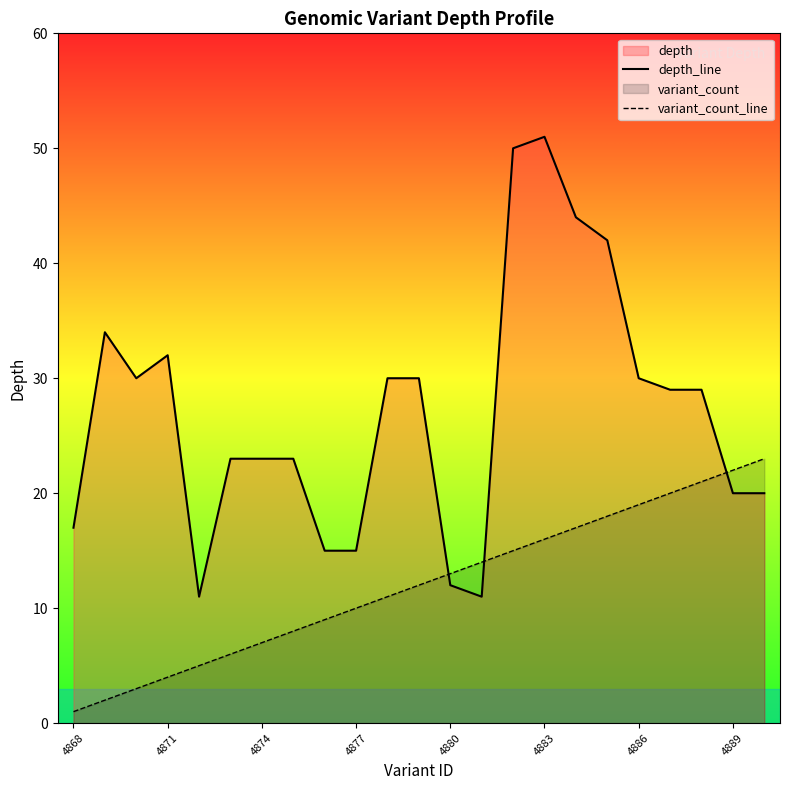

What is the sum of the depth_line values at 16 and 11?

74